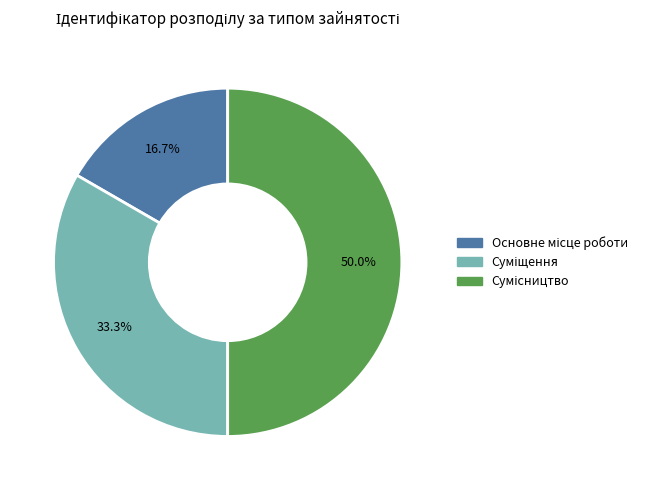

Is there a majority slice in this chart?

No